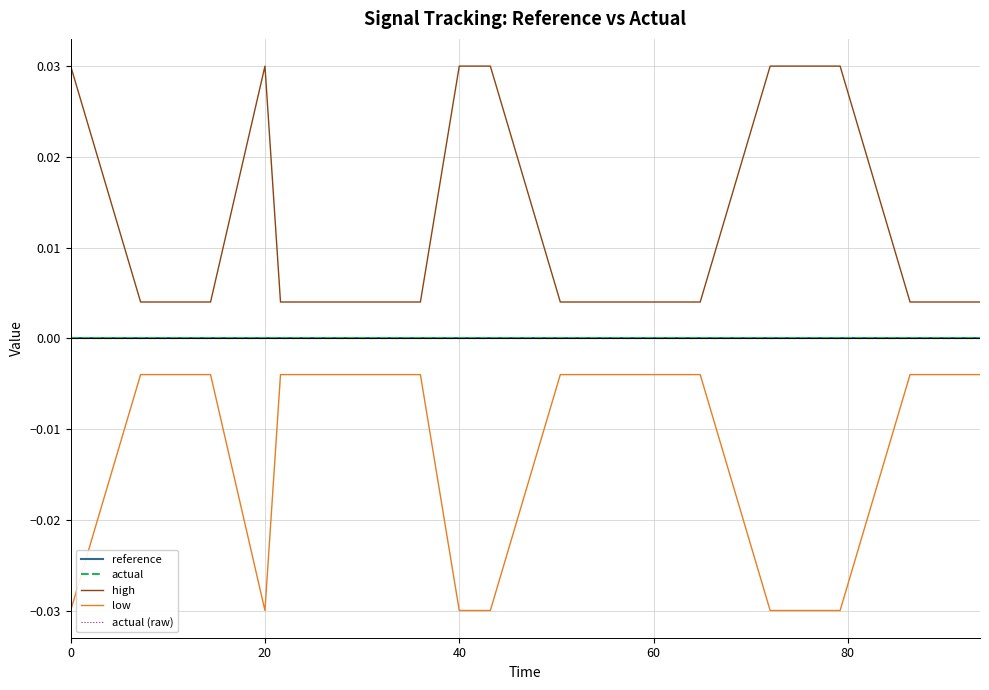

True or false: low and high intersect in this chart.

False